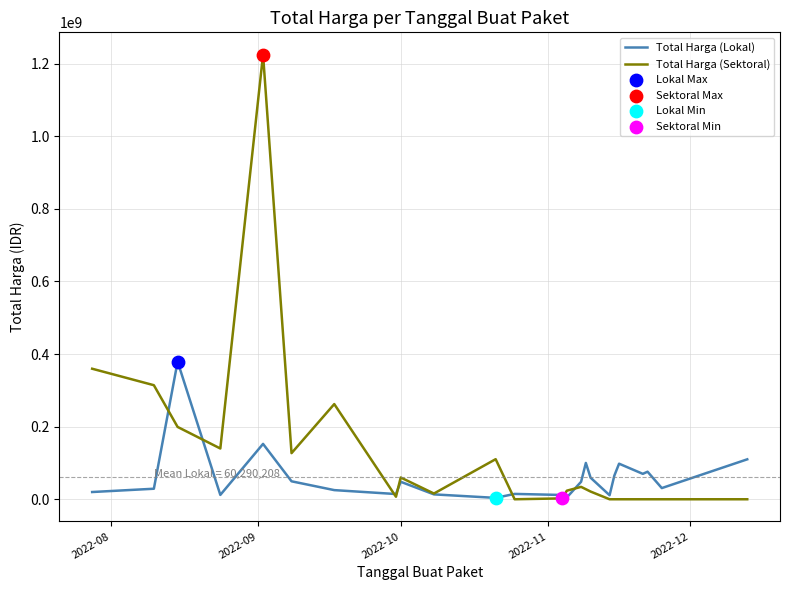

Which series has the largest total across all categories?

Total Harga (Sektoral)